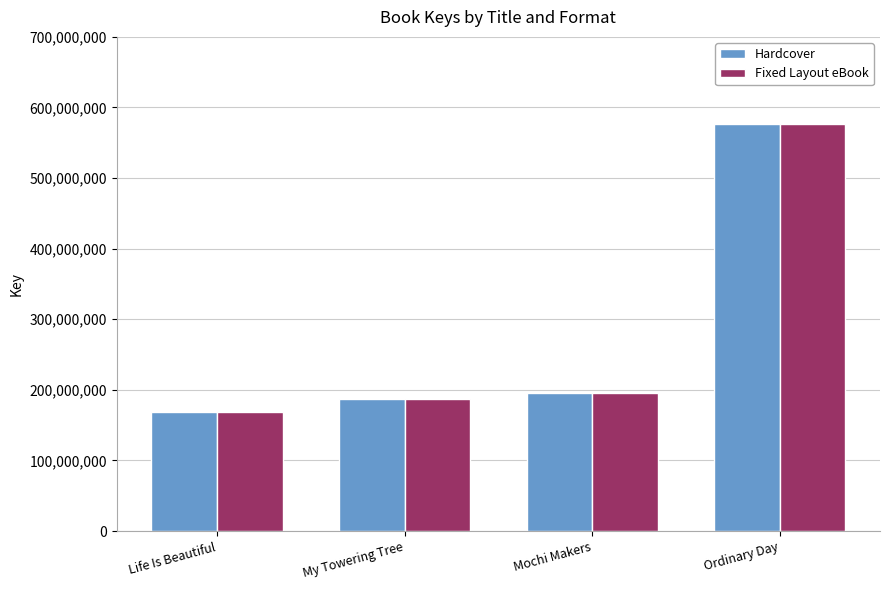

True or false: Fixed Layout eBook has a value of 75093721 at Life Is Beautiful.

False